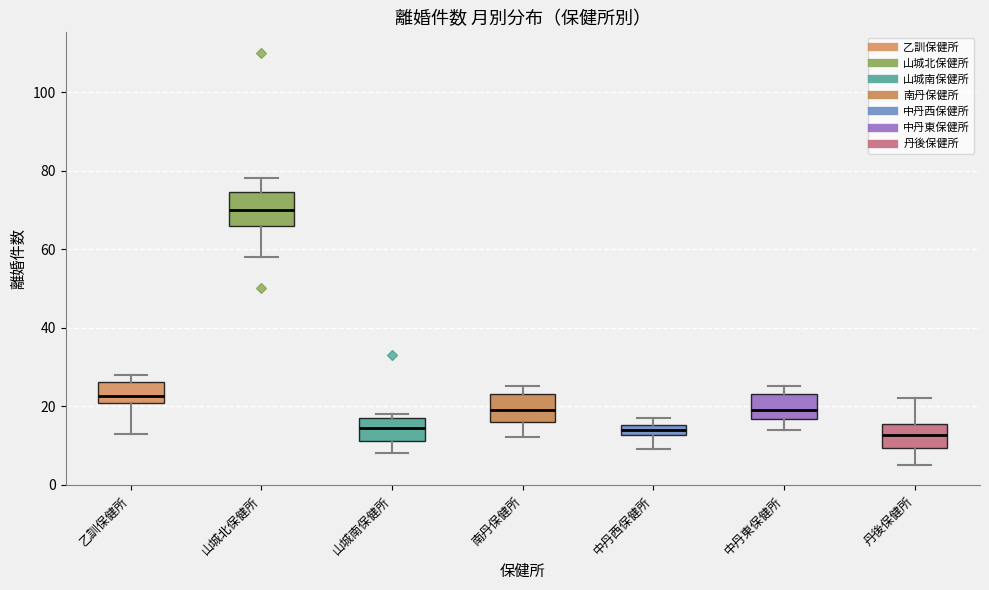

Which box's median line is the highest?

山城北保健所